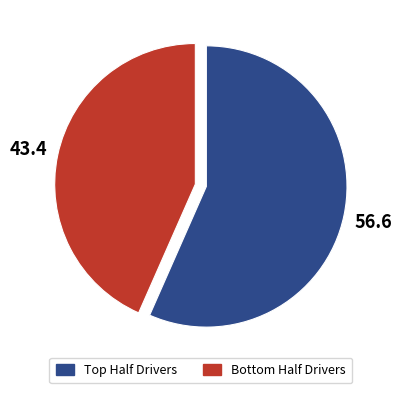

What is the smallest slice in the pie chart?

Bottom Half Drivers